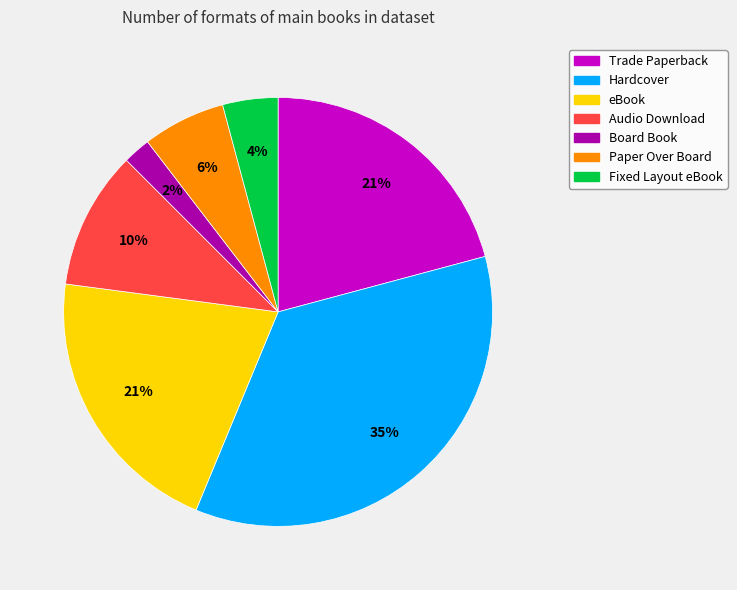

Does any single category account for the majority?

No